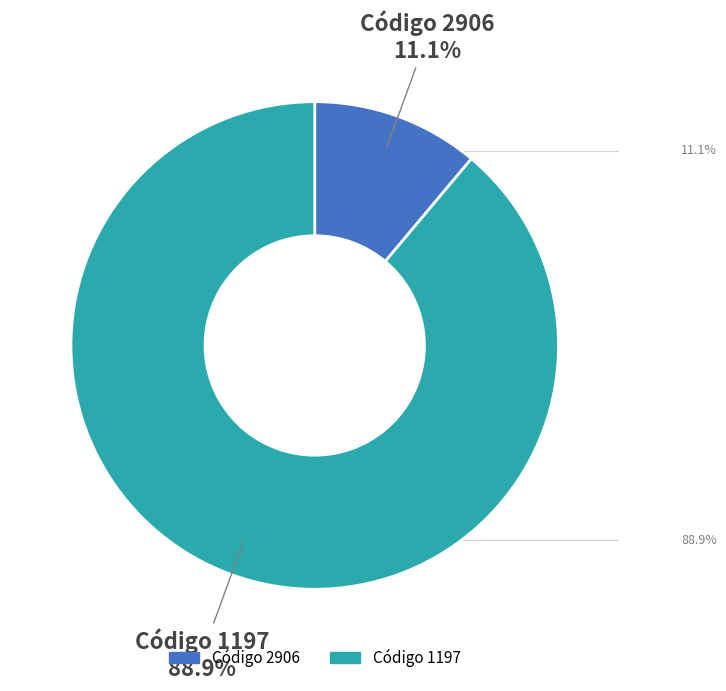

What is the majority slice?

1197